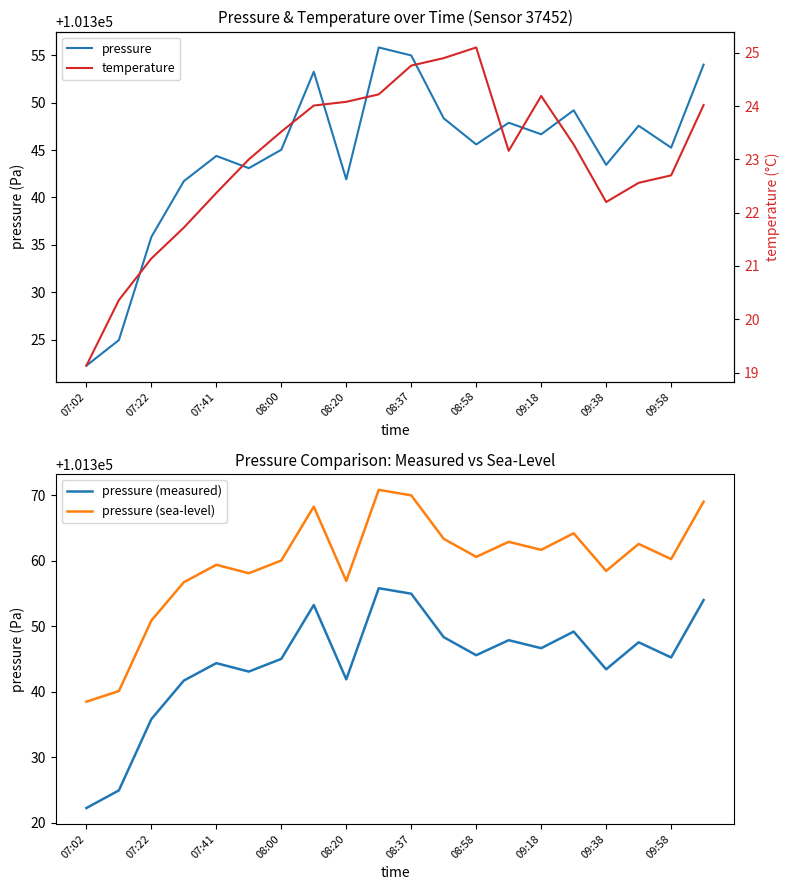

What is the highest value of the pressure (sea-level) series?

101370.8